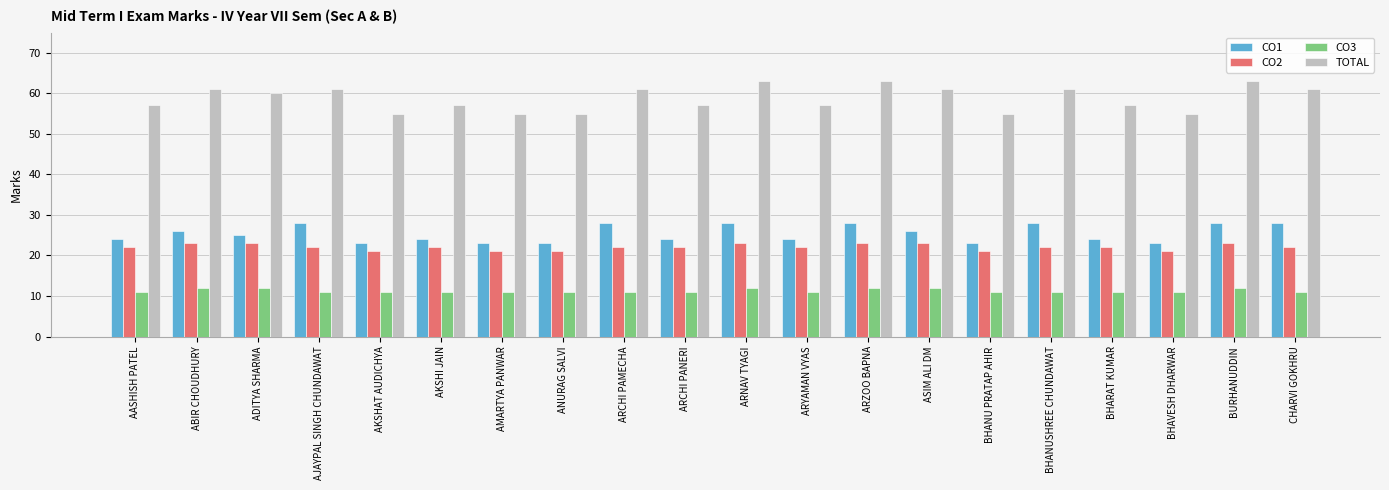

What is the label of the 13th bar from the right?

ANURAG SALVI